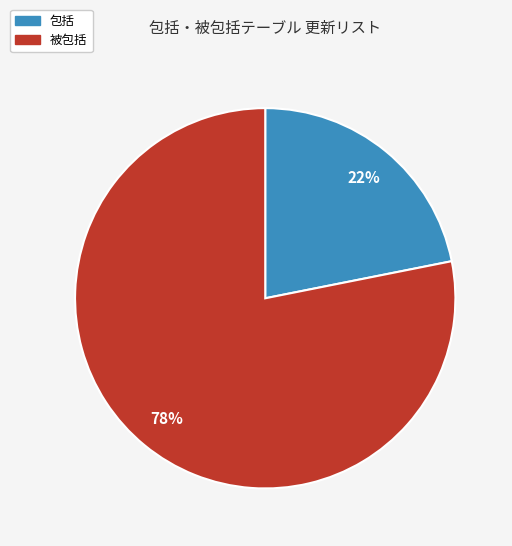

The 被包括 slice represents 83% of the pie. True or false?

False